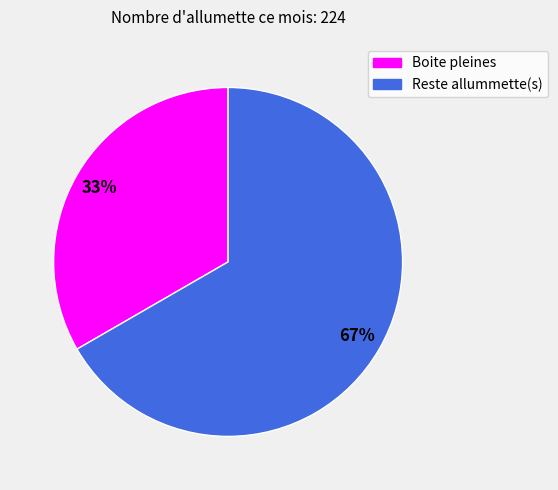

Count the number of slices in the pie.

2